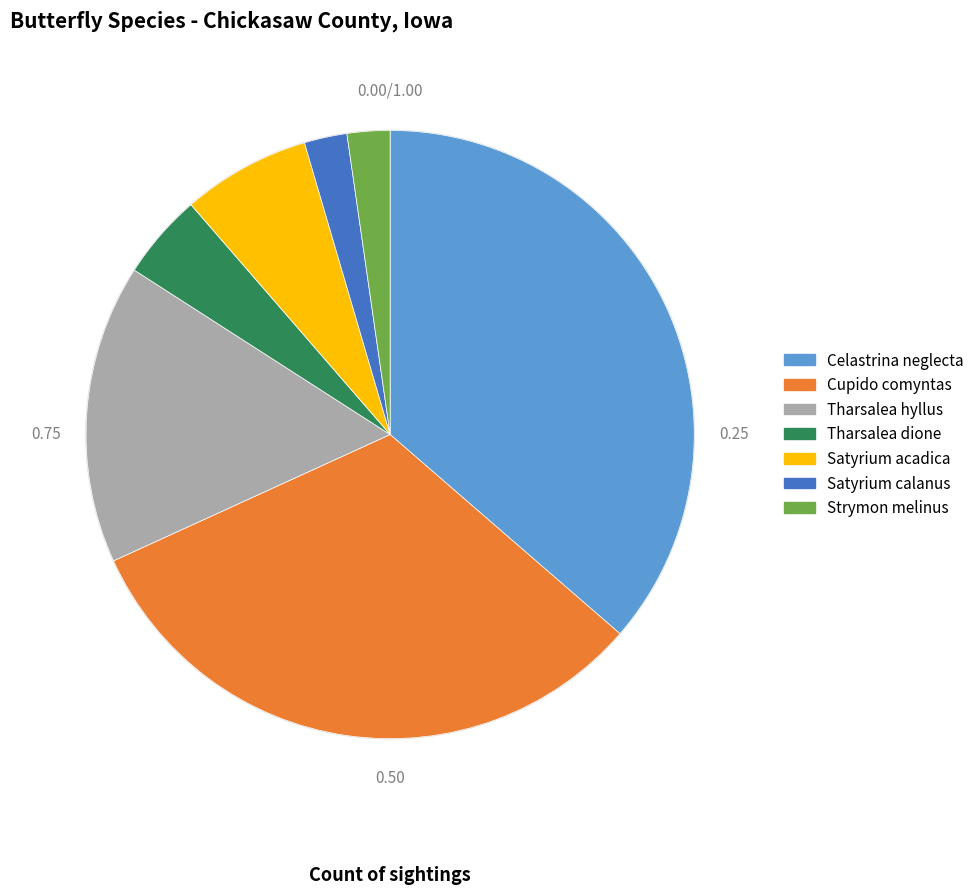

Rank the categories by value from lowest to highest.

Satyrium calanus, Strymon melinus, Tharsalea dione, Satyrium acadica, Tharsalea hyllus, Cupido comyntas, Celastrina neglecta